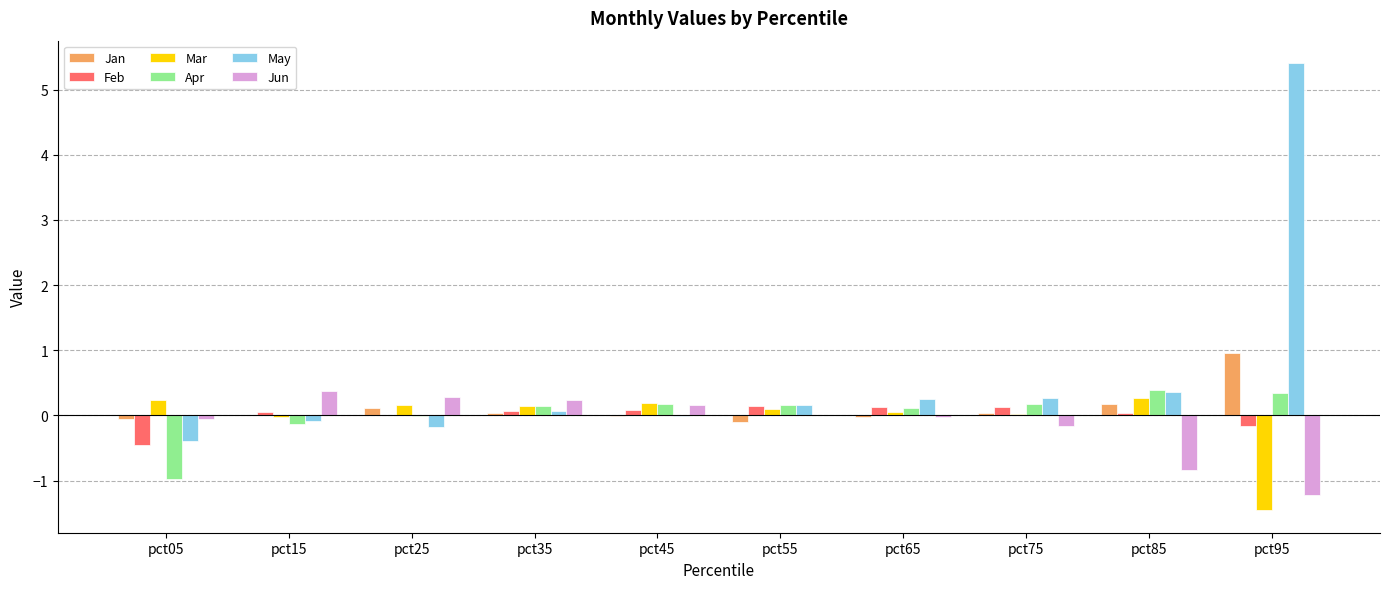

At which label does May reach its peak?

pct95